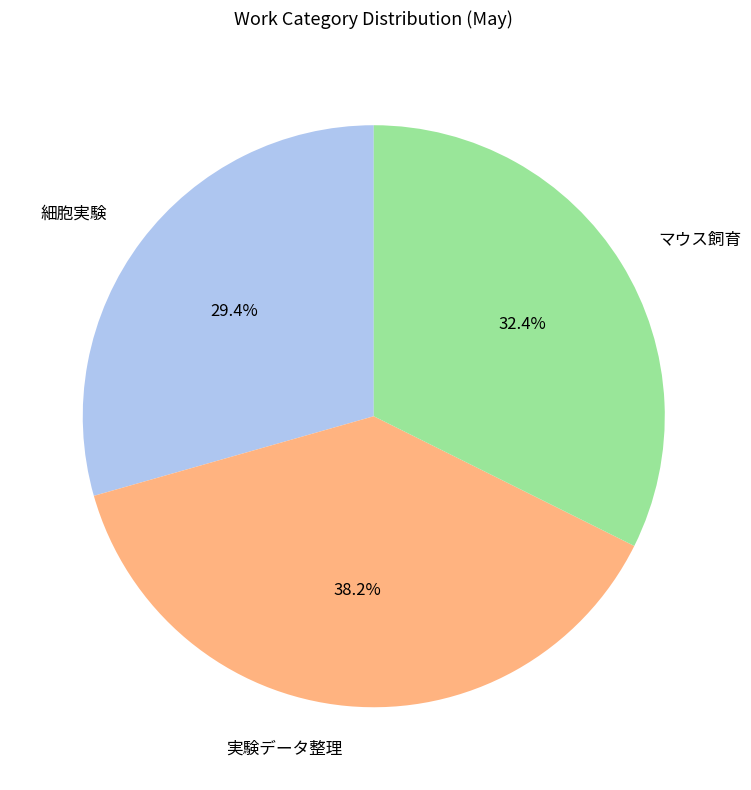

Does any single category account for the majority?

No